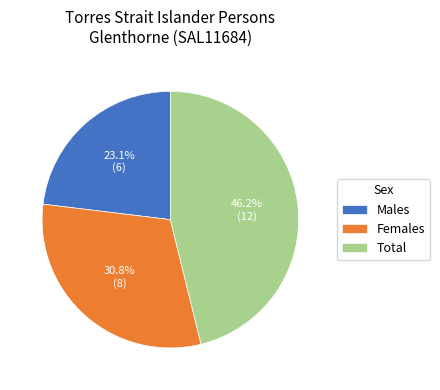

Is there a majority slice in this chart?

No